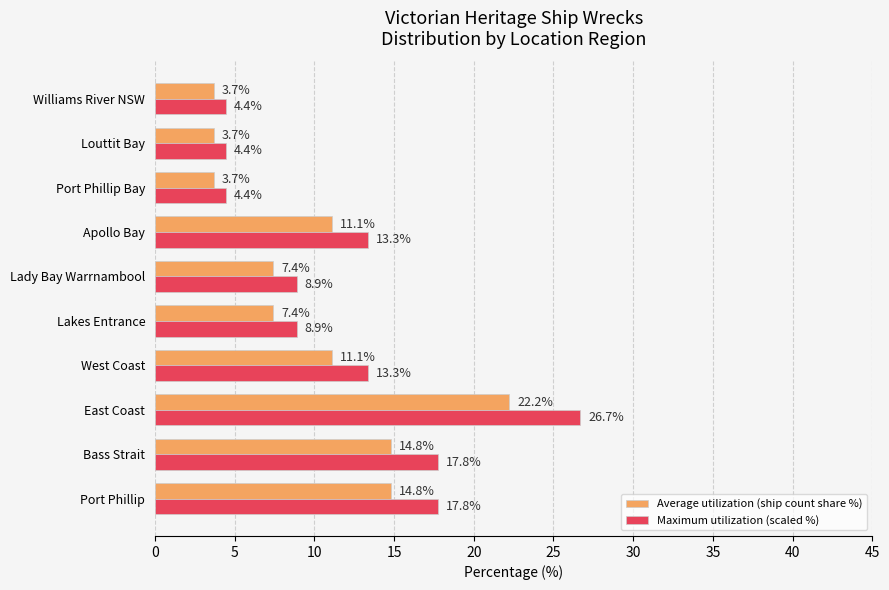

At which category does the chart reach its peak across all series?

East Coast